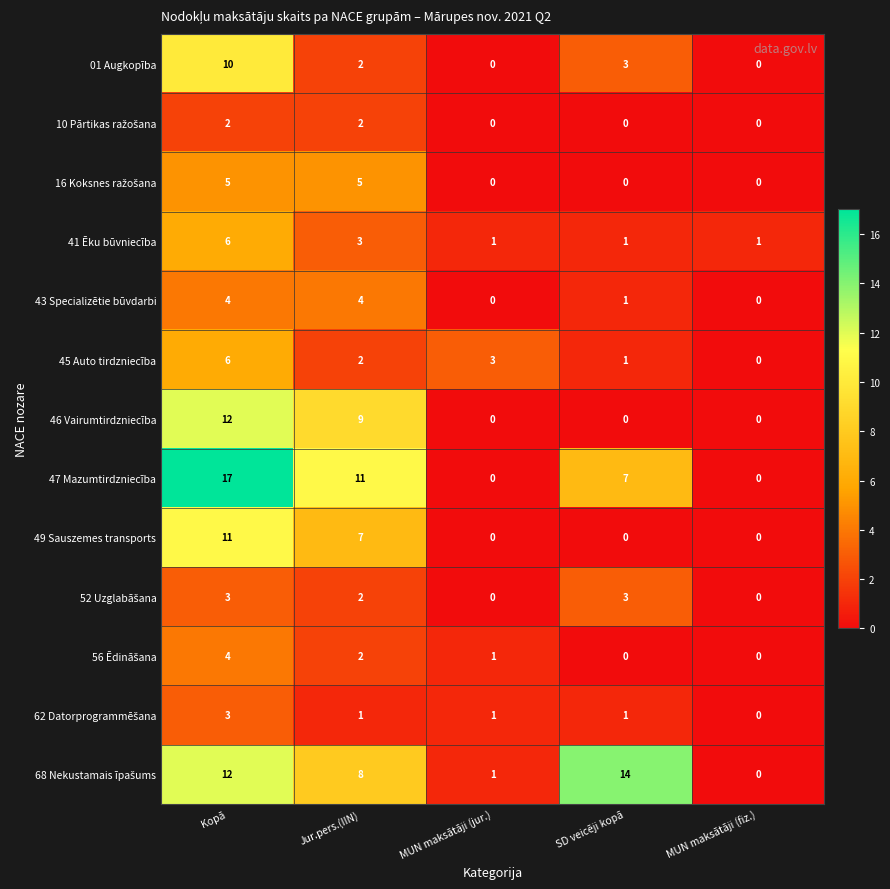

What is the difference between the maximum and minimum values in the 41 Ēku būvniecība series?

5